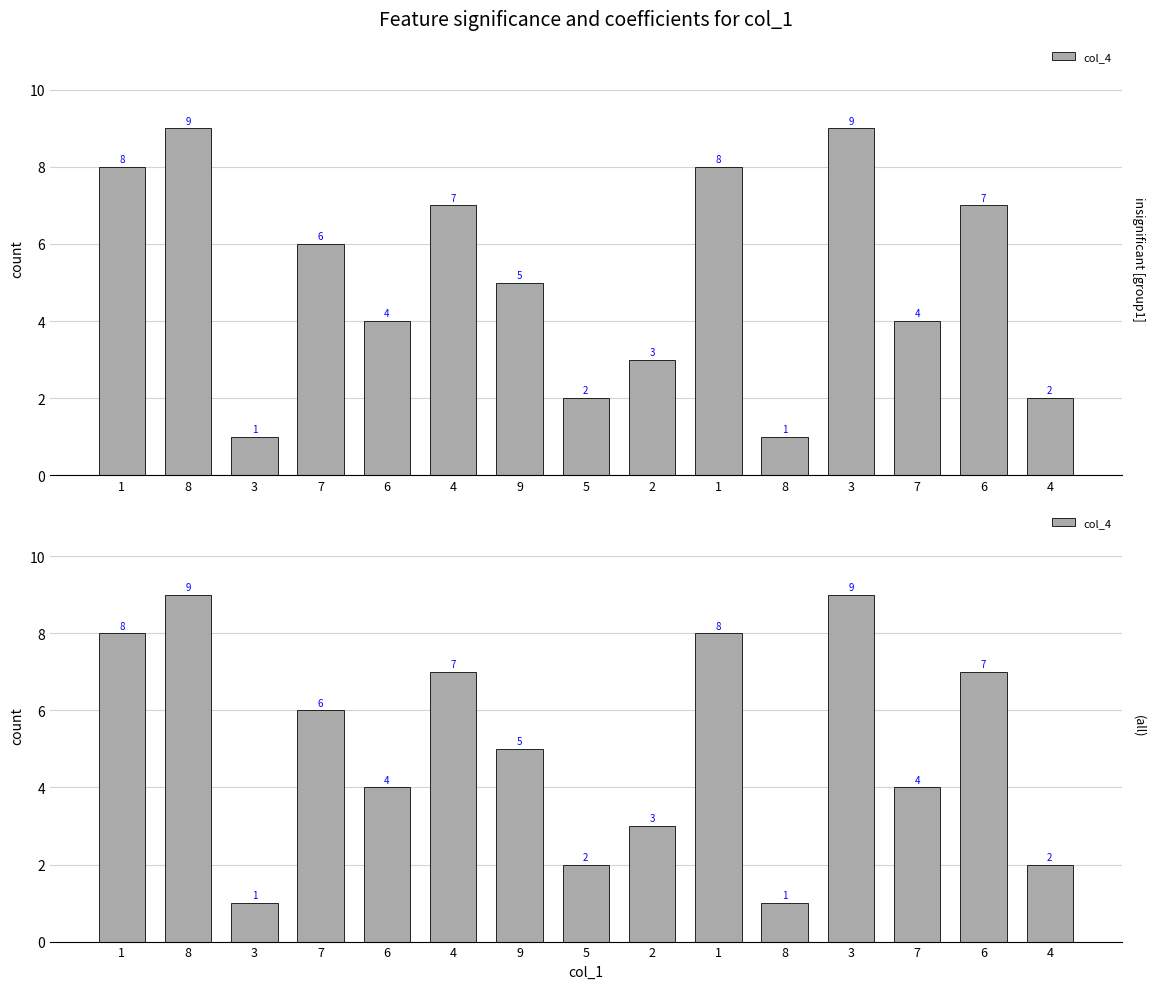

What is the greatest value displayed?

9